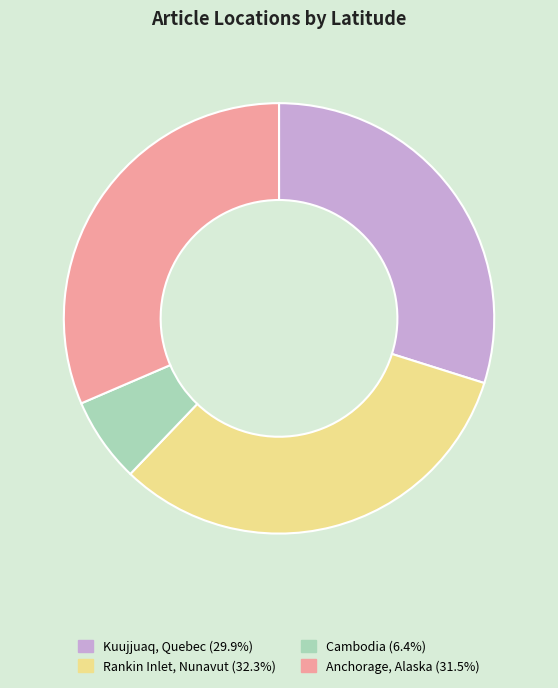

Rank the categories by value from lowest to highest.

Cambodia, Kuujjuaq, Quebec, Anchorage, Alaska, Rankin Inlet, Nunavut